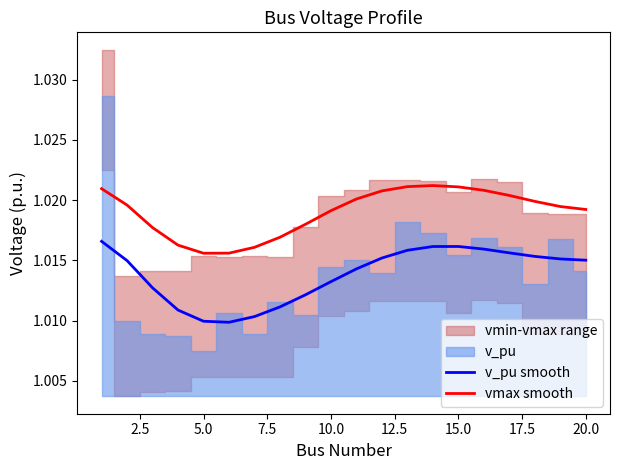

Reading left to right, transcribe all the data shown in this chart.

v_pu smooth: 1.0	1.0	1.0	1.0	1.0	1.0	1.0	1.0	1.0	1.0	1.0	1.0	1.0	1.0	1.0	1.0	1.0	1.0	1.0	1.0
vmax smooth: 1.0	1.0	1.0	1.0	1.0	1.0	1.0	1.0	1.0	1.0	1.0	1.0	1.0	1.0	1.0	1.0	1.0	1.0	1.0	1.0